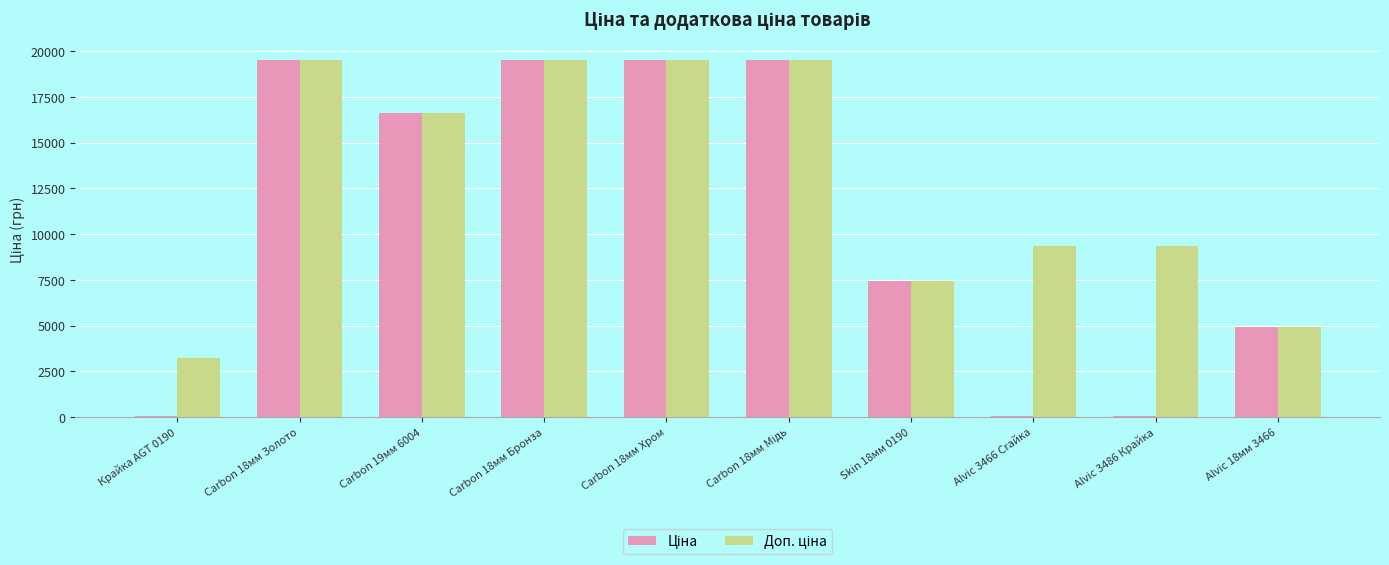

What is the total value across all series at Skin 18мм 0190?

14872.3